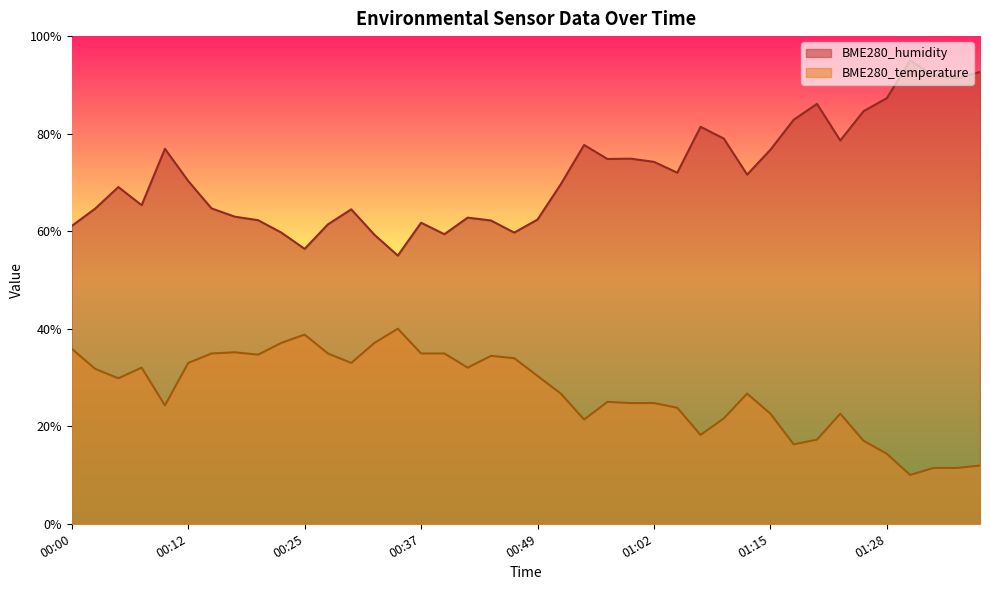

Reading left to right, what are all the values shown in this chart?

BME280_humidity: 61.1	64.6	69.1	65.3	76.9	70.3	64.7	63.0	62.3	59.7	56.4	61.4	64.5	59.2	55.0	61.7	59.4	62.8	62.2	59.7	62.4	69.6	77.7	74.8	74.9	74.2	72.0	81.4	79.0	71.6	76.7	82.8	86.1	78.6	84.6	87.3	95.0	92.0	91.3	92.6
BME280_temperature: 35.9	31.8	29.8	32.0	24.3	33.0	34.9	35.2	34.7	37.1	38.8	34.9	33.0	37.1	40.0	34.9	34.9	32.0	34.4	34.0	30.3	26.7	21.4	25.0	24.8	24.8	23.8	18.2	21.6	26.7	22.6	16.3	17.3	22.6	17.0	14.4	10.0	11.5	11.5	11.9